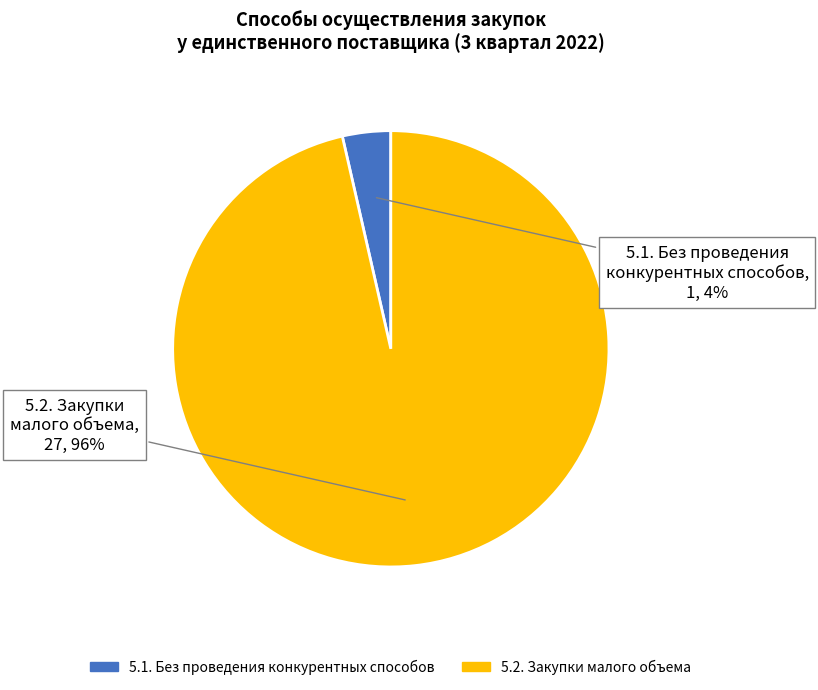

Is there any slice that represents more than half of the pie?

Yes